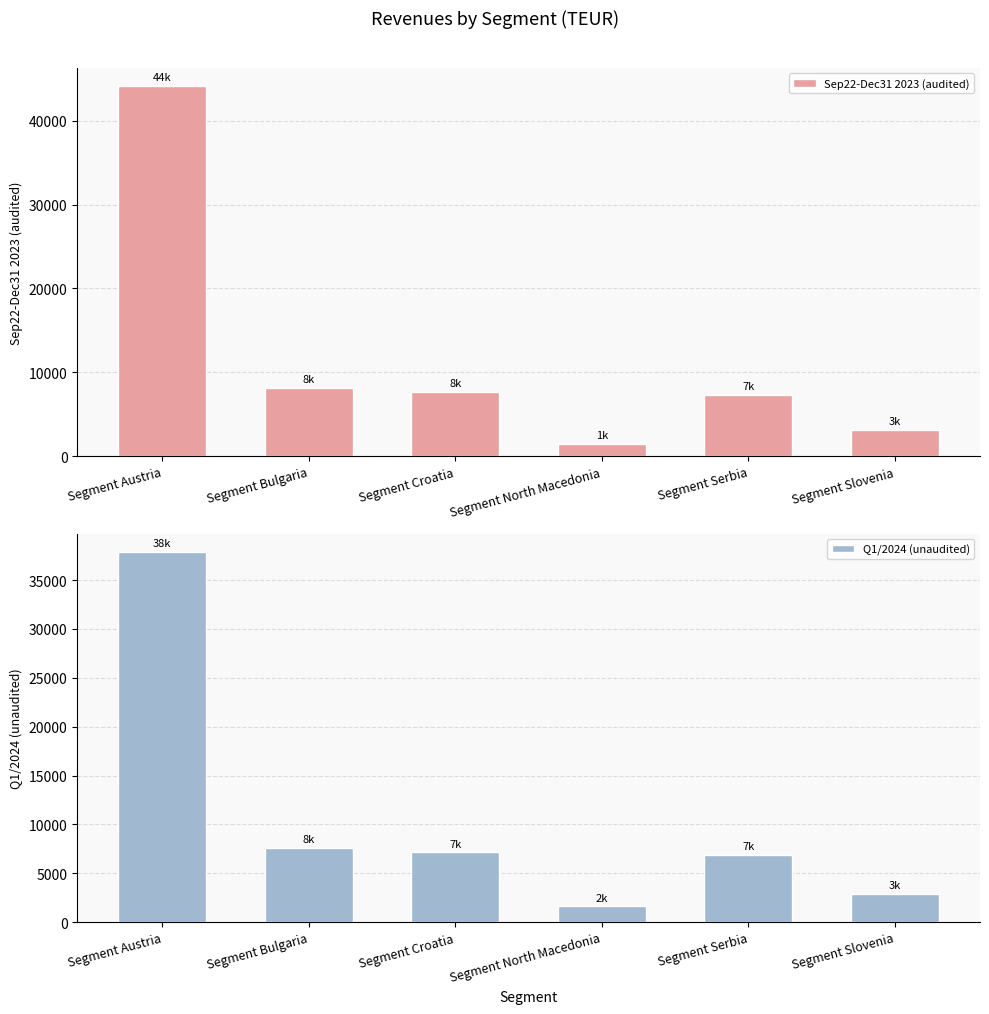

True or false: Q1/2024 (unaudited) has a value of 7134.0 at Segment Croatia.

True